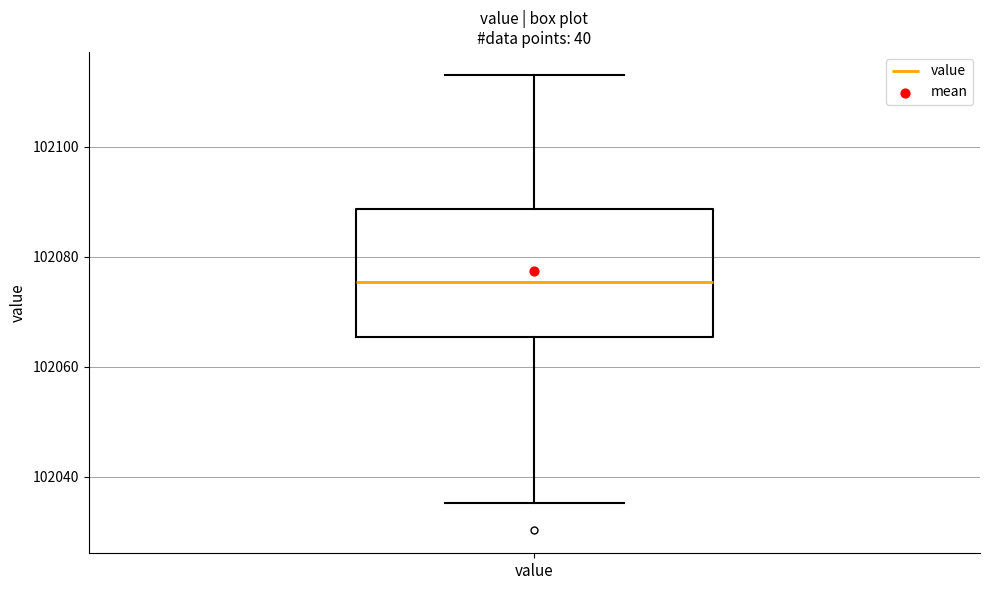

Transcribe this box plot: give where the median line is, the range the box spans, and where the two whiskers end, as read against the y-axis. The values are not printed on the chart, so give them approximately, as read against the axis.

median 102076, box 102066 to 102088, whiskers 102036 to 102114